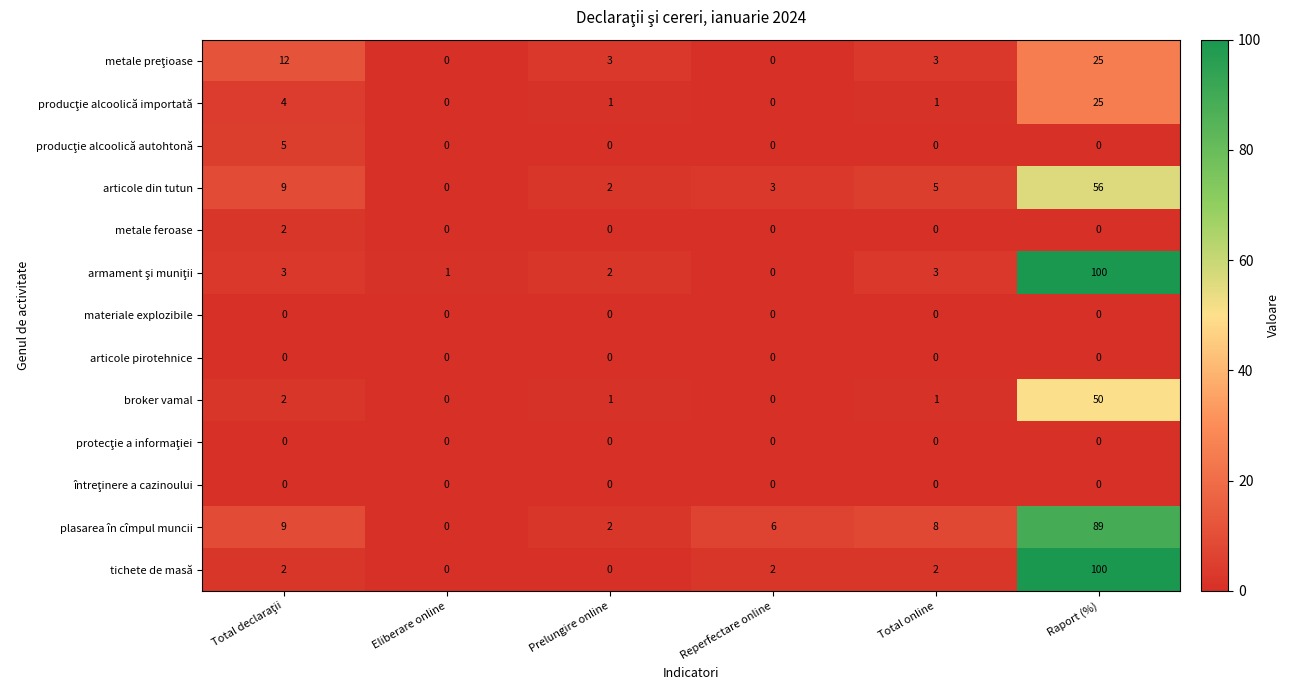

What is the greatest value displayed?

100